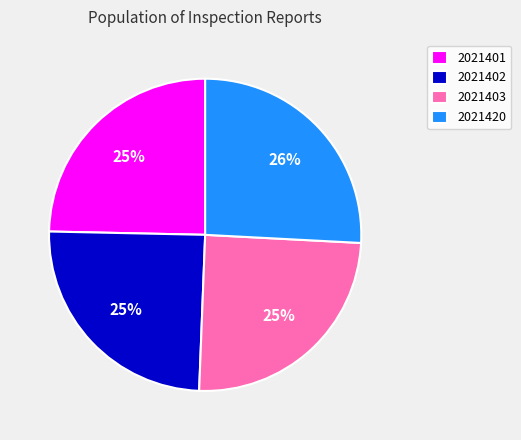

What is the ratio of the value at 2021403 to the value at 2021401?

1.0